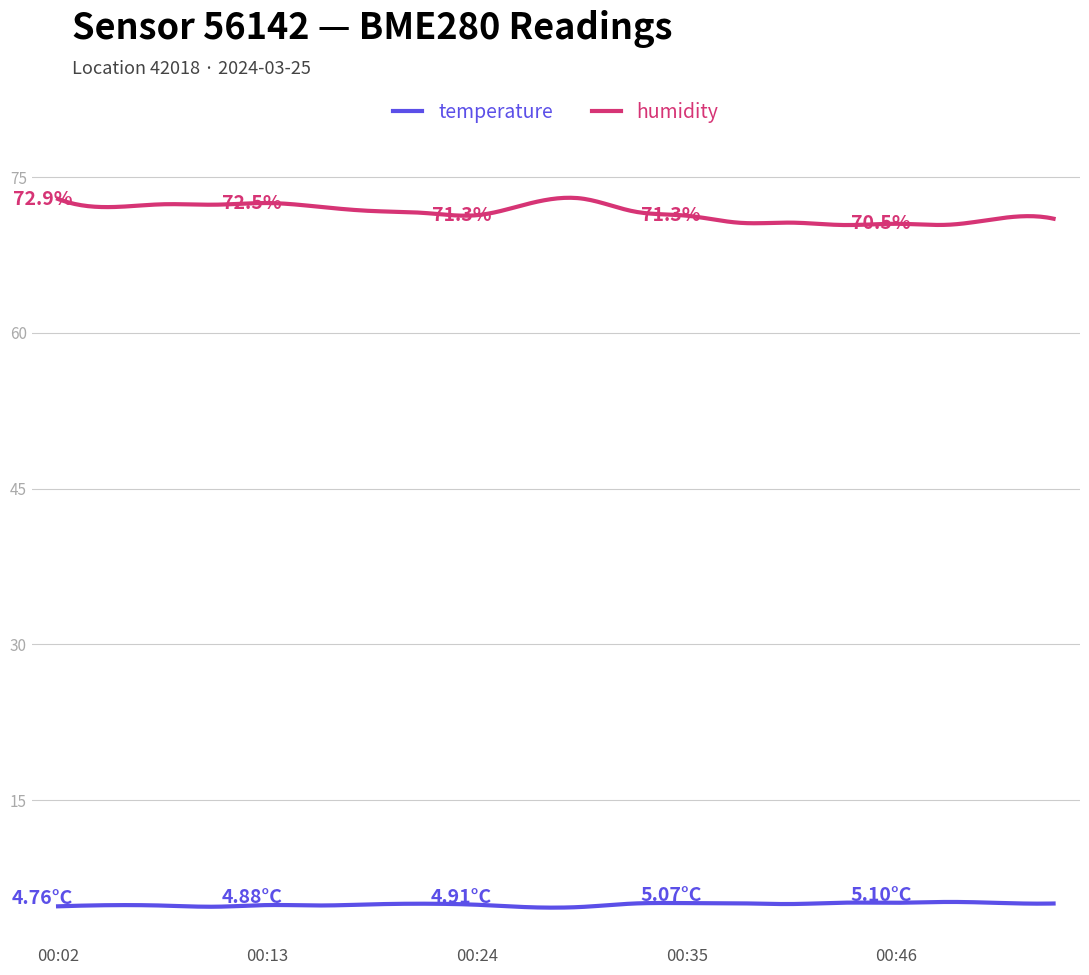

Which series has the widest spread of values?

humidity